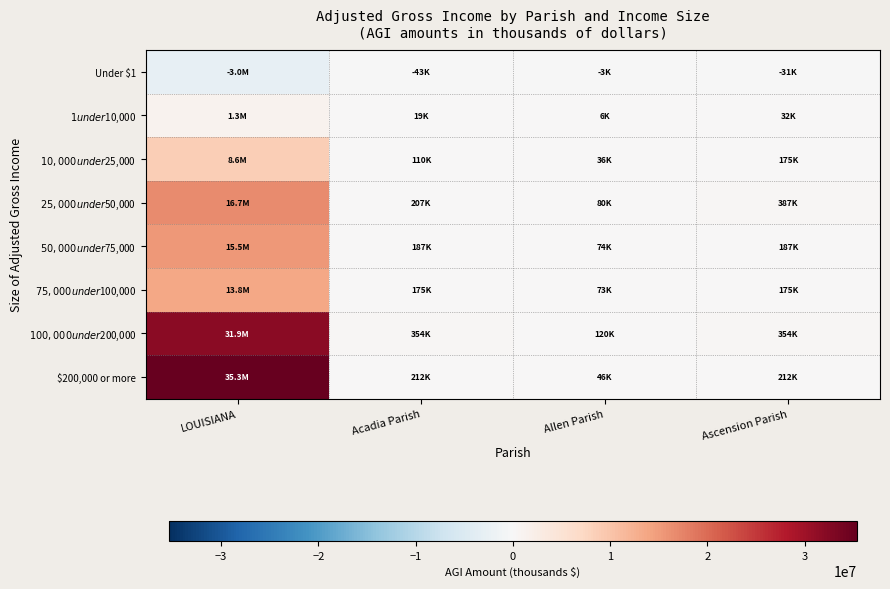

How many data points does each series have?

4